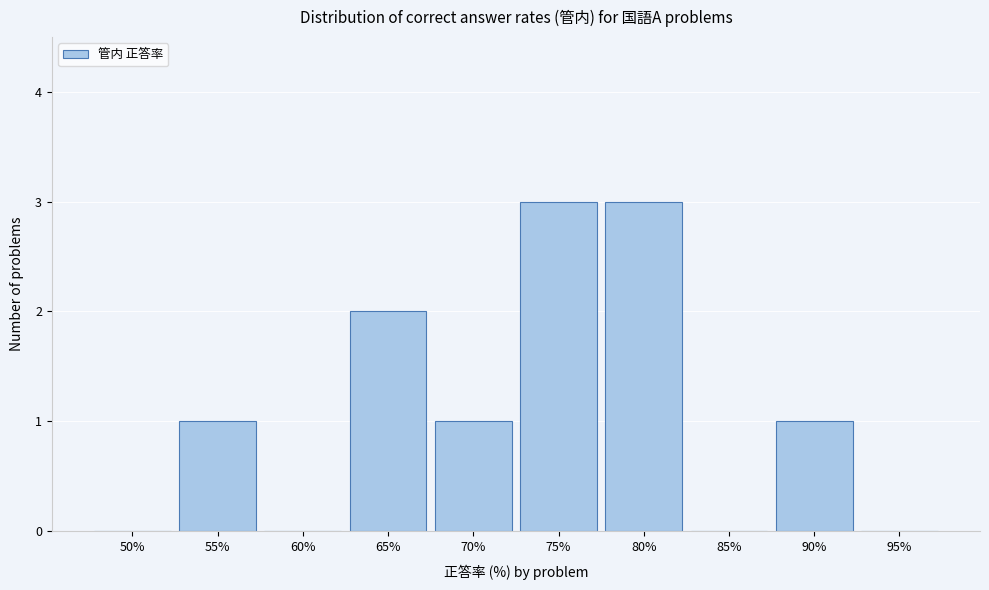

Reading left to right, list all the values displayed in this chart.

50%=0	55%=1	60%=0	65%=2	70%=1	75%=3	80%=3	85%=0	90%=1	95%=0